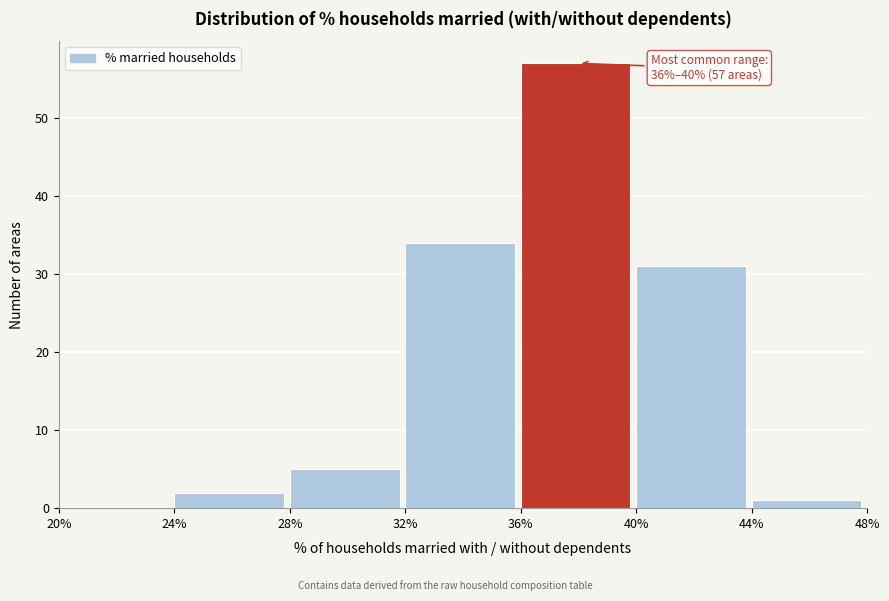

Over which range of the x-axis is the bar tallest?

36% to 40%